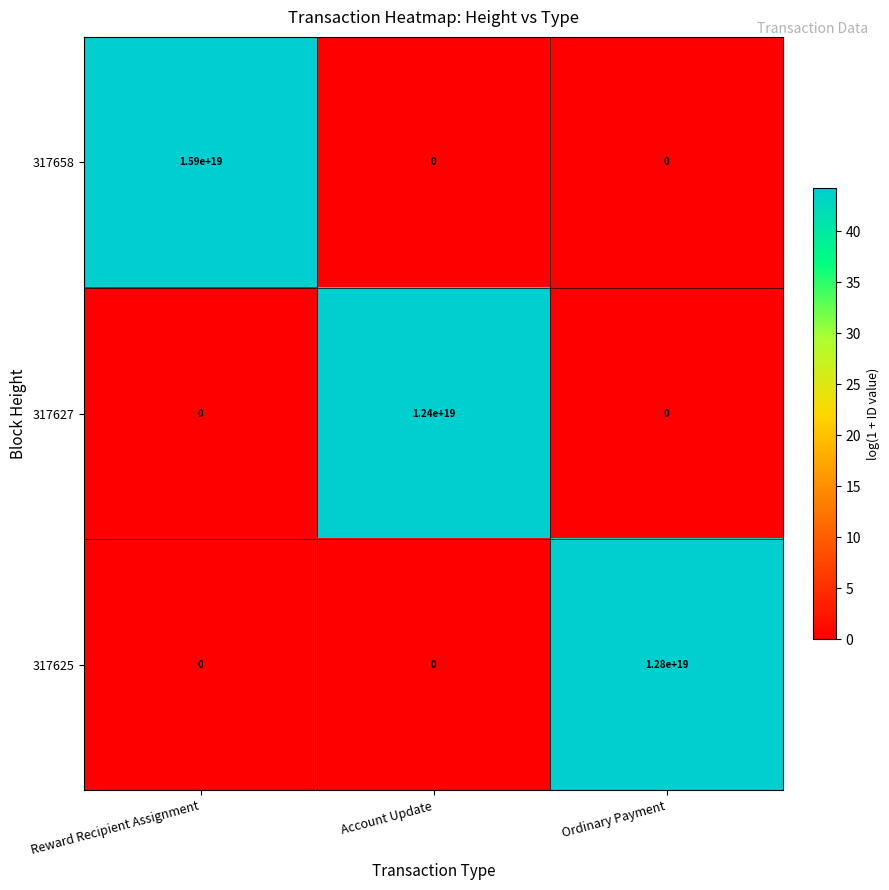

Is the value of 317627 at Account Update greater than the value of 317625 at Ordinary Payment?

No